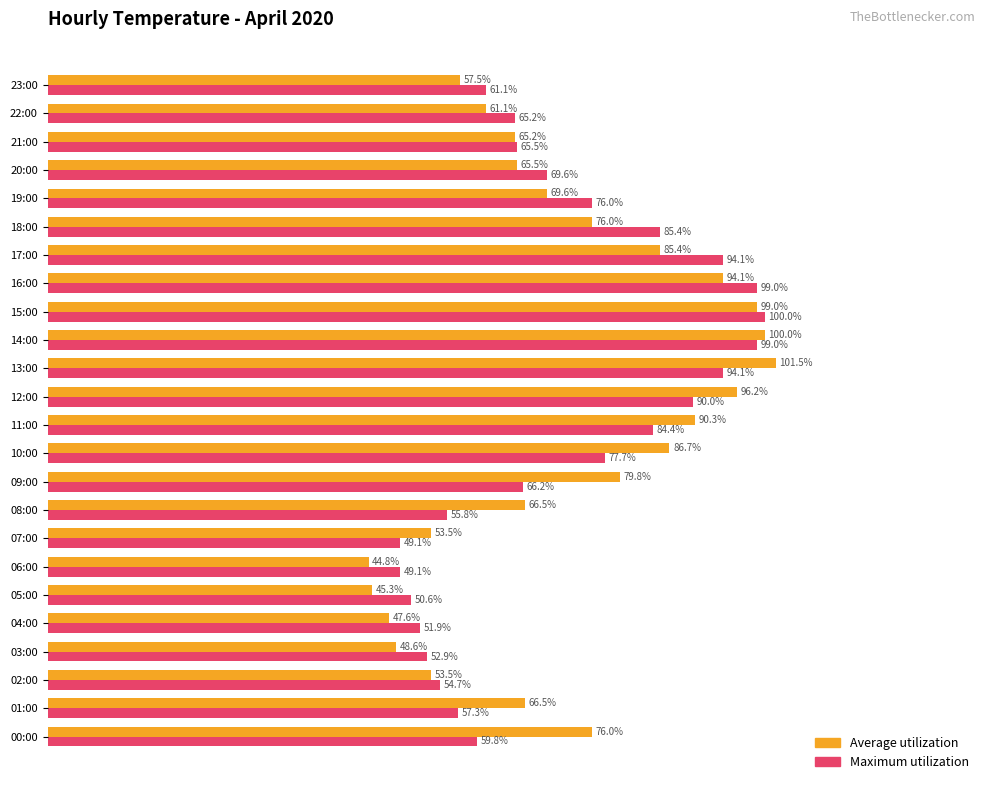

At which label is Maximum utilization closest to 74?

19:00